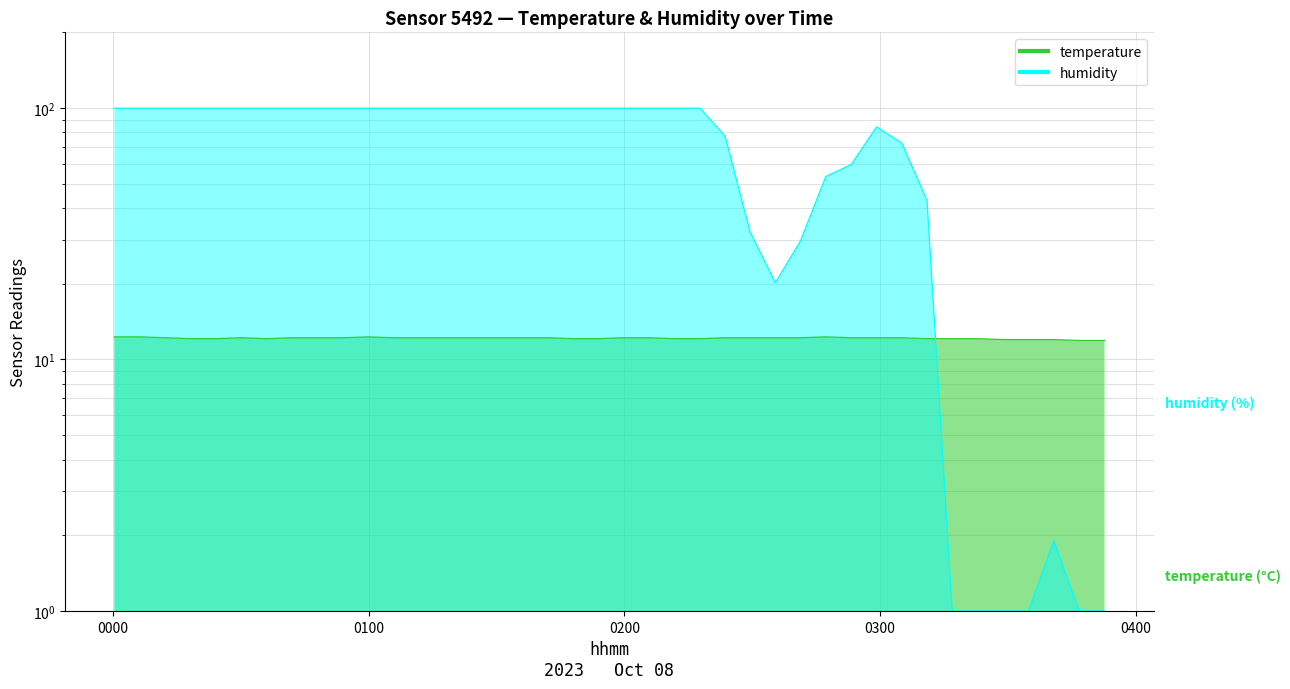

What is the difference between the second highest and second lowest values in the temperature series?

0.4